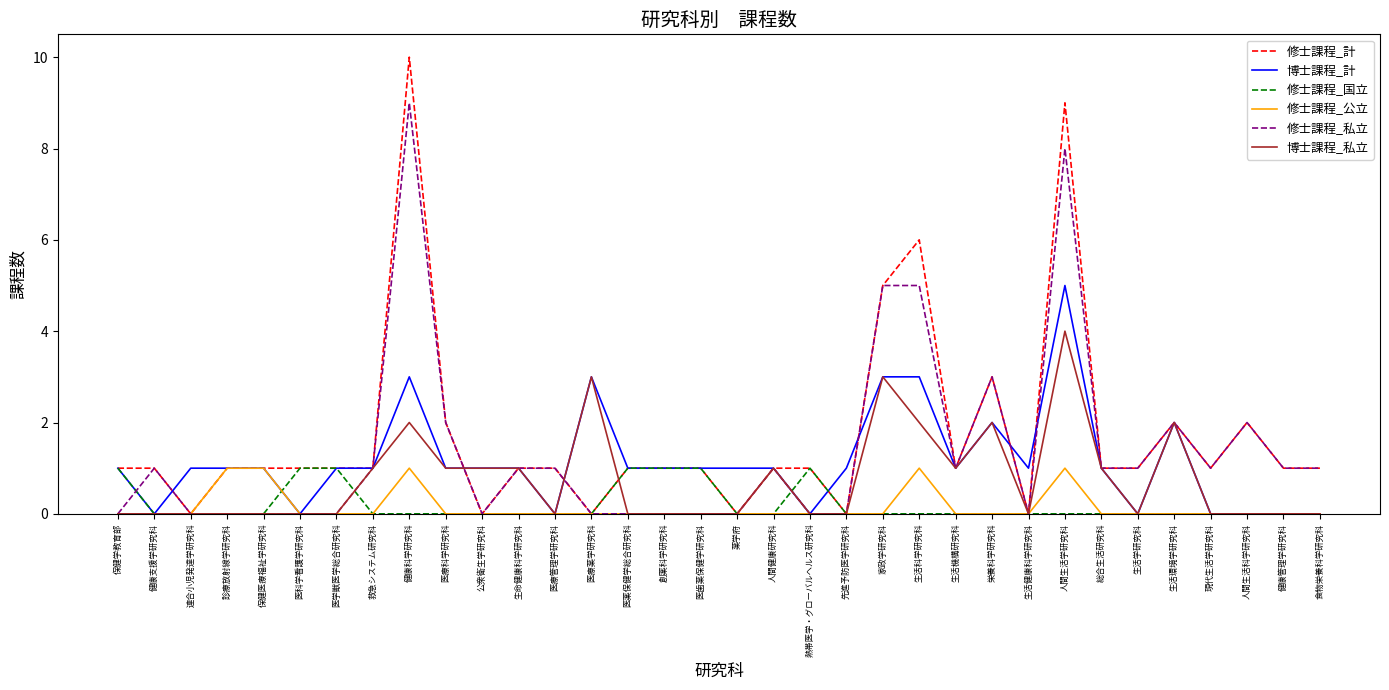

At which category is the sum across all series the highest?

人間生活学研究科